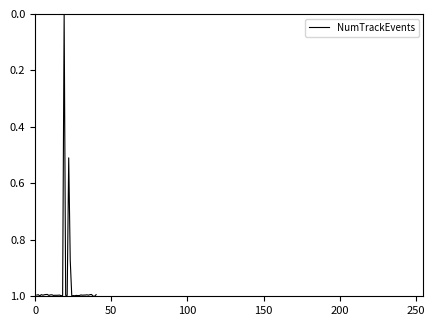

What is the greatest value displayed?

1.0